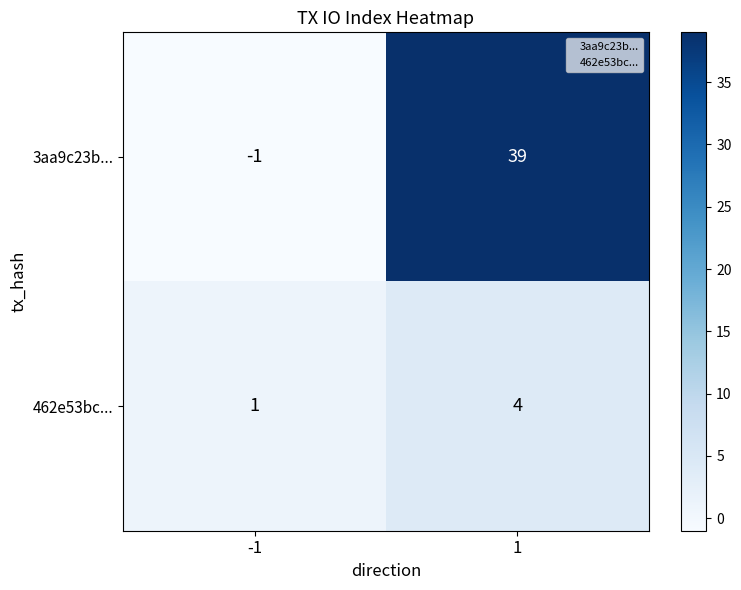

Count the number of data series in this chart.

2